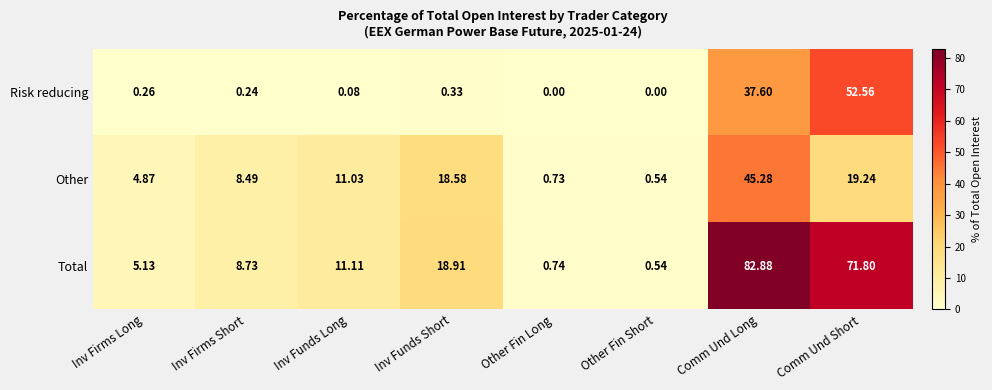

At Inv Funds Short, list the series in order from largest to smallest.

Total, Other, Risk reducing